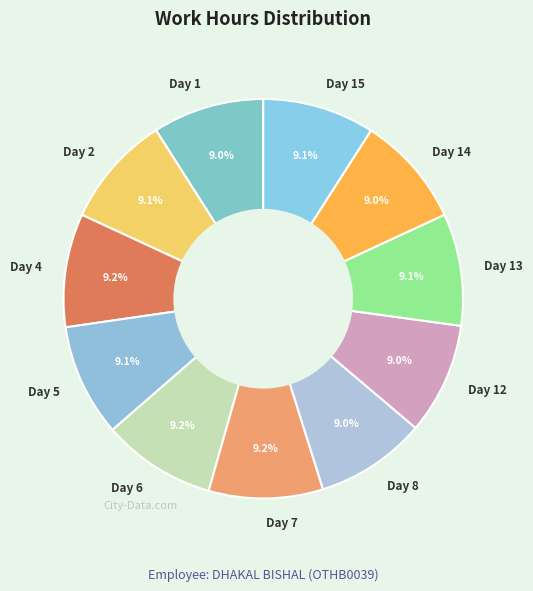

Is Day 1 the majority of the pie?

No